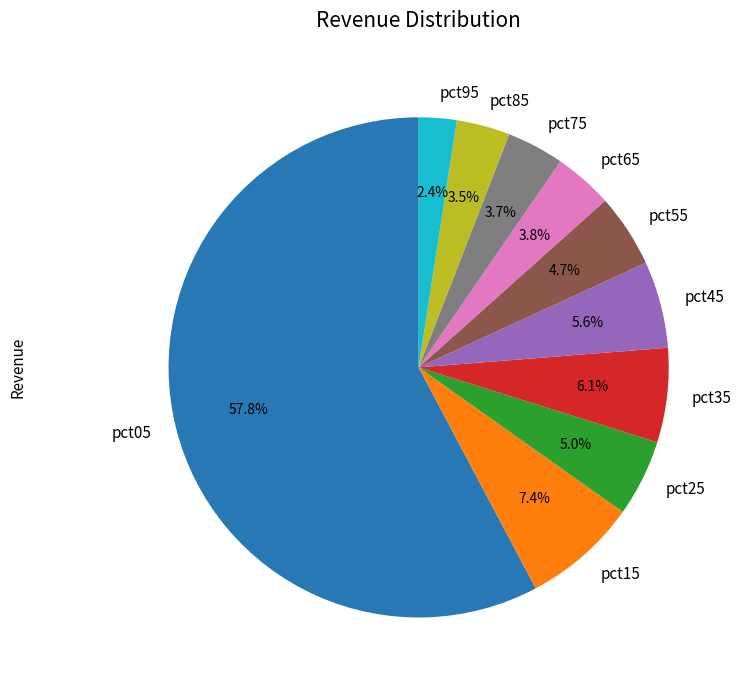

How many segments does this pie chart have?

10